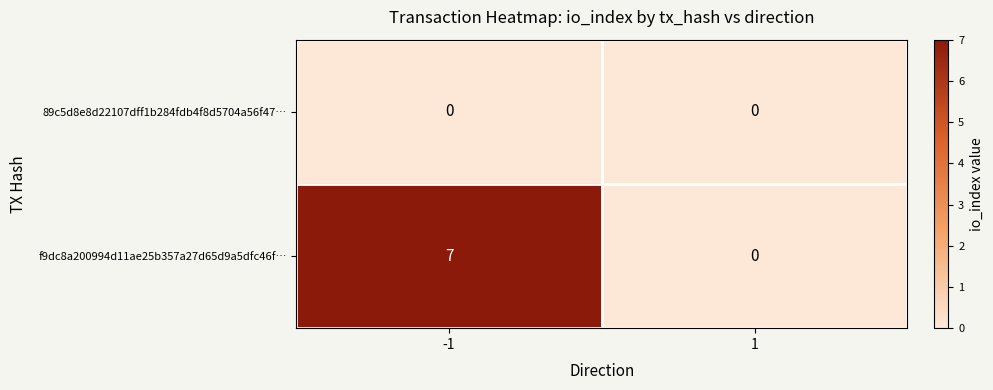

At -1, list the series in order from largest to smallest.

f9dc8a200994d11ae25b357a27d65d9a5dfc46f…, 89c5d8e8d22107dff1b284fdb4f8d5704a56f47…